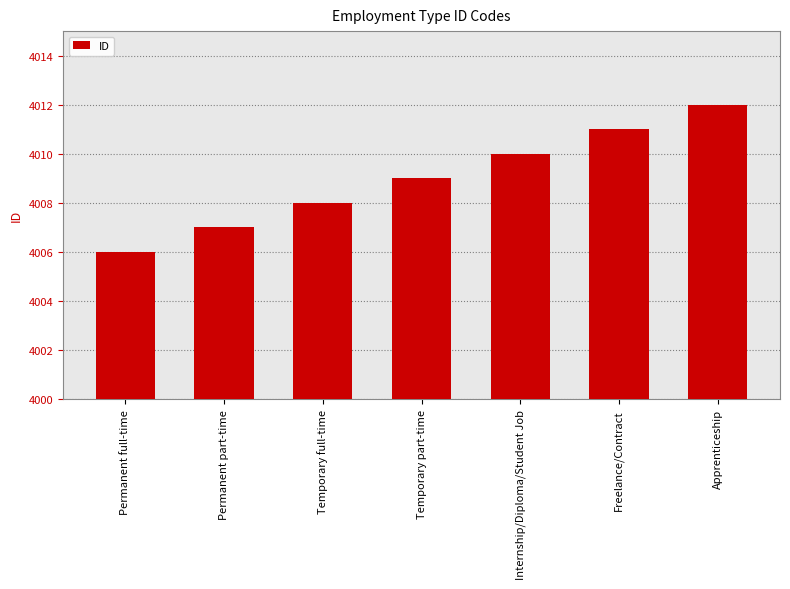

What is the approximate value at Apprenticeship?

4012